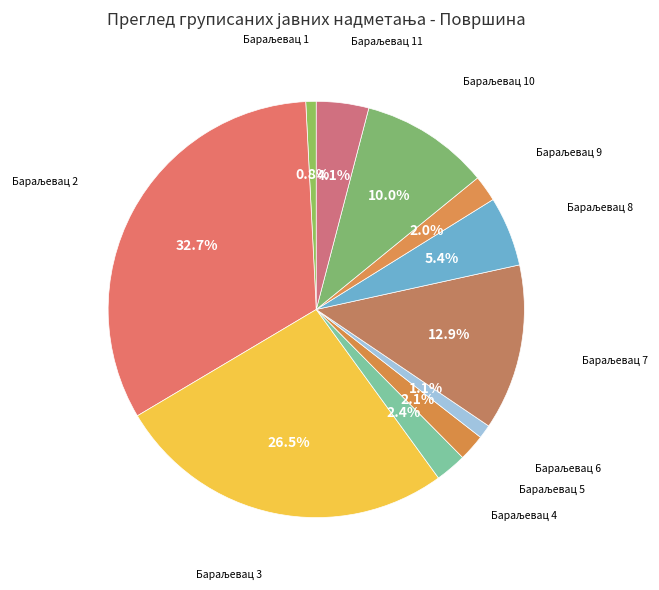

Which category has the biggest portion of the pie?

Бараљевац 2